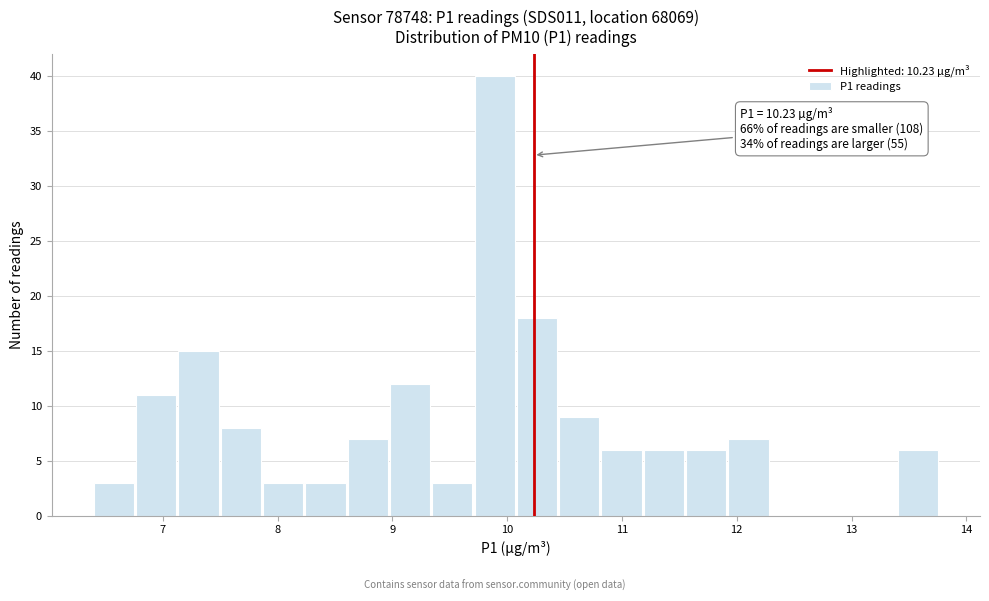

Read against the x-axis, roughly where is the centre of the tallest bar?

9.9